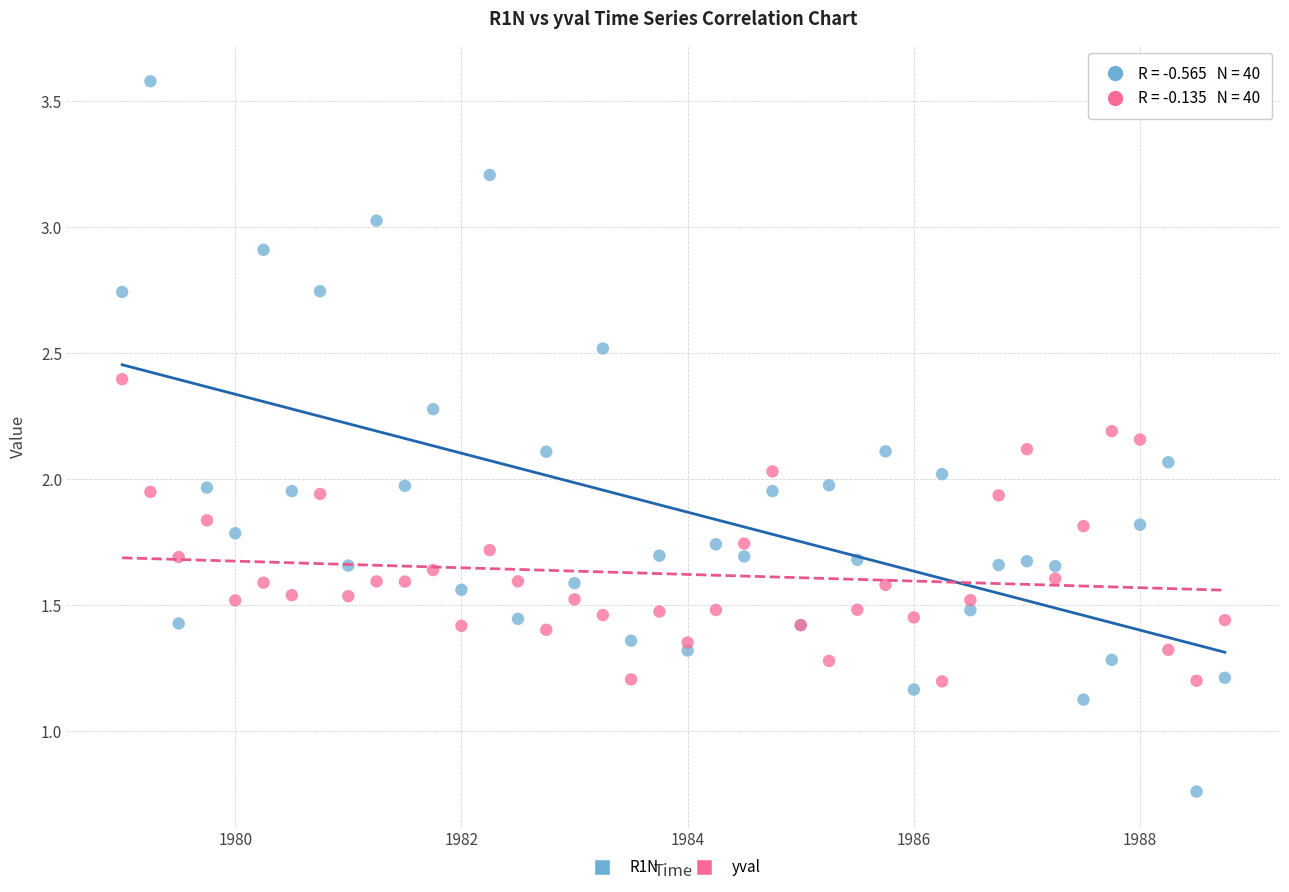

Which series has the largest Y range (max minus min)?

R1N